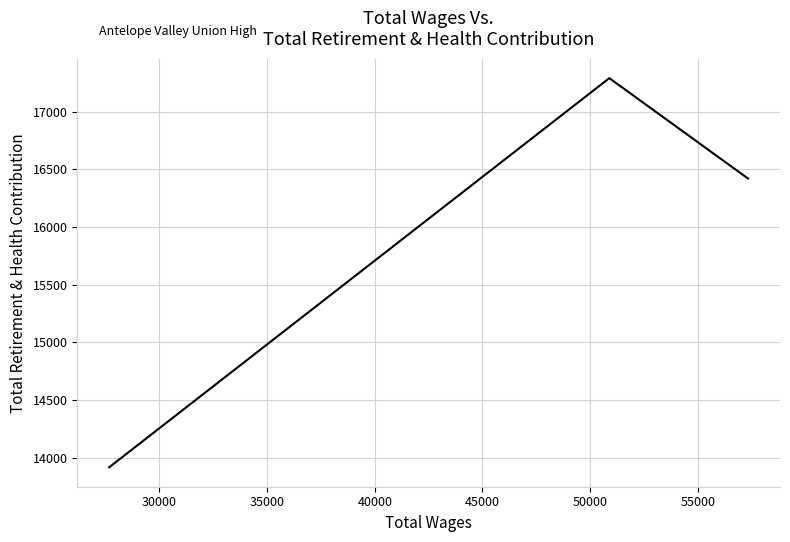

What is the smallest value displayed?

13917